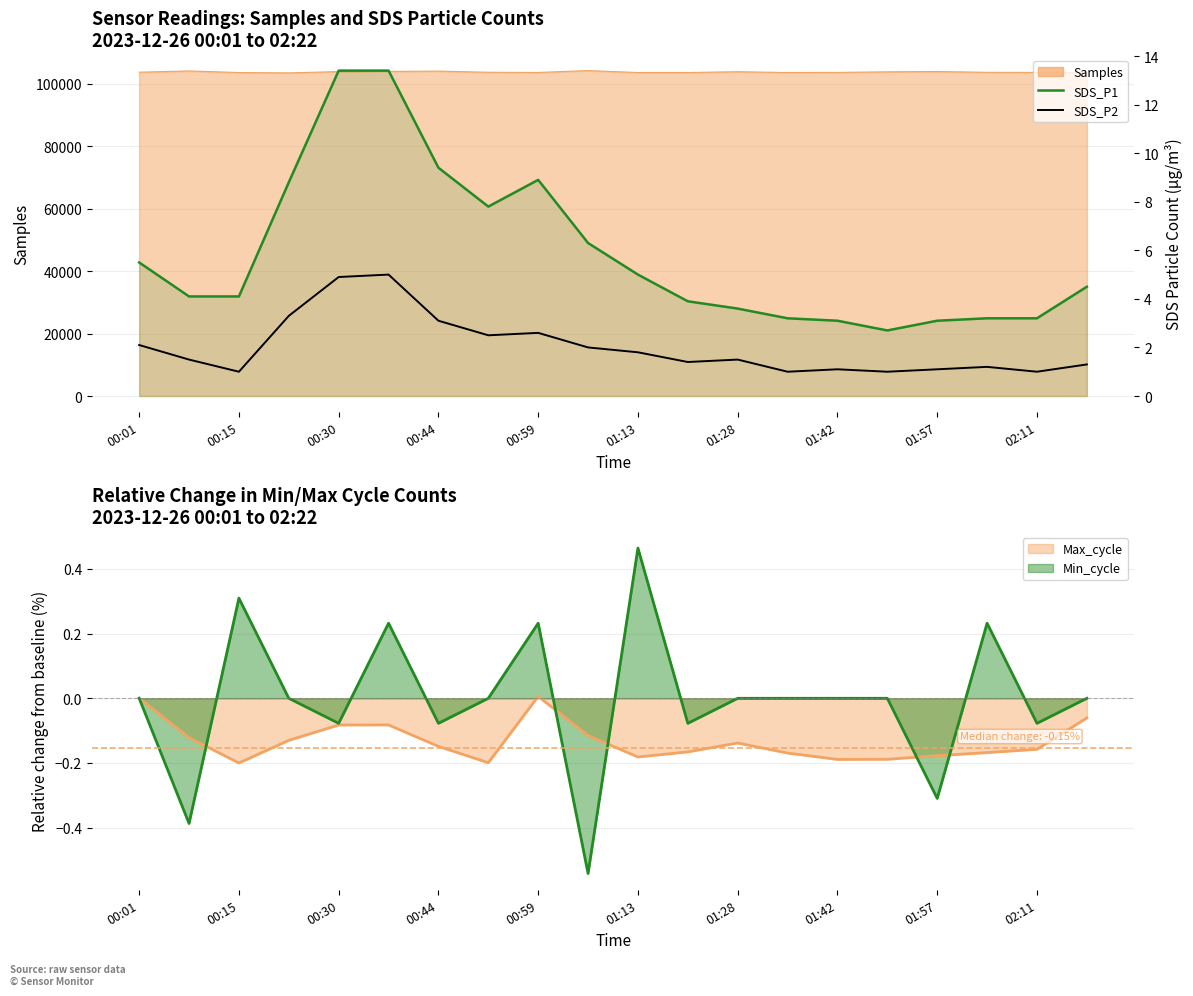

Read the SDS_P1 value at 01:57.

3.1